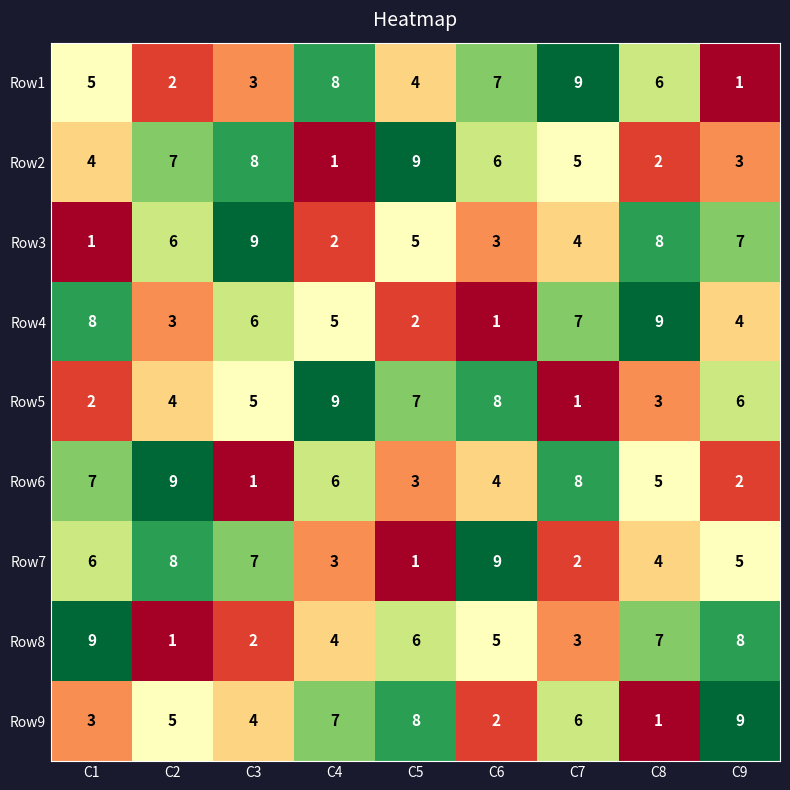

Is it true that Row2 equals 5 at C9?

False